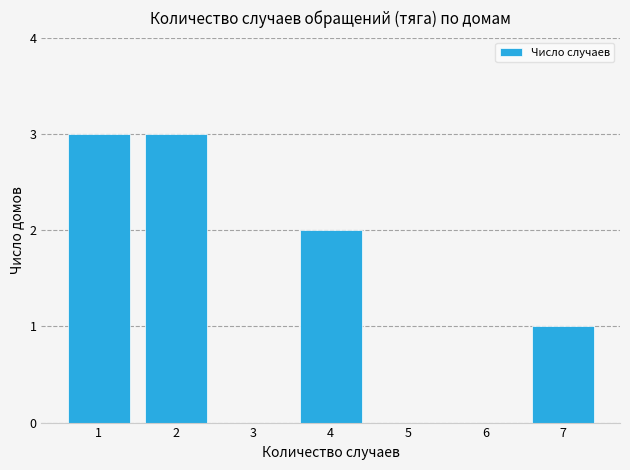

Reading right to left, transcribe all the data shown in this chart.

7=1	6=0	5=0	4=2	3=0	2=3	1=3